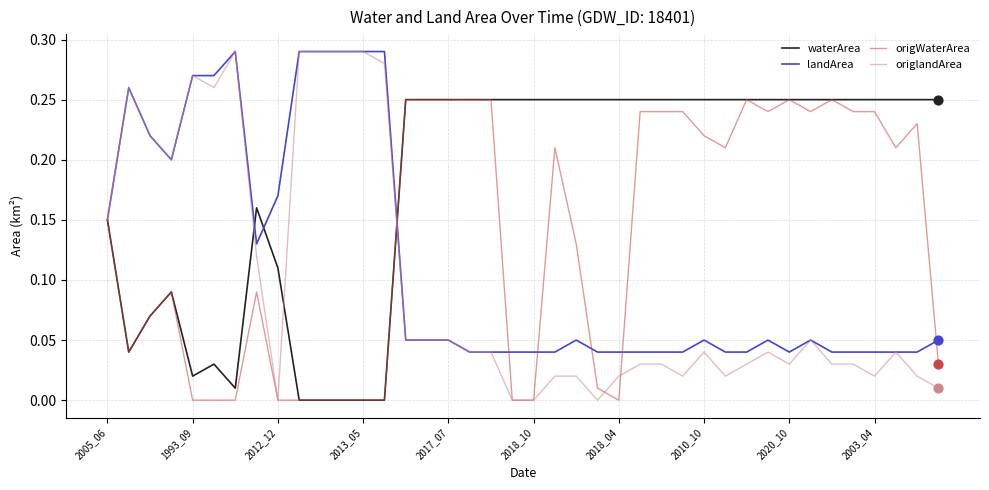

Which series has the widest spread of values?

origlandArea